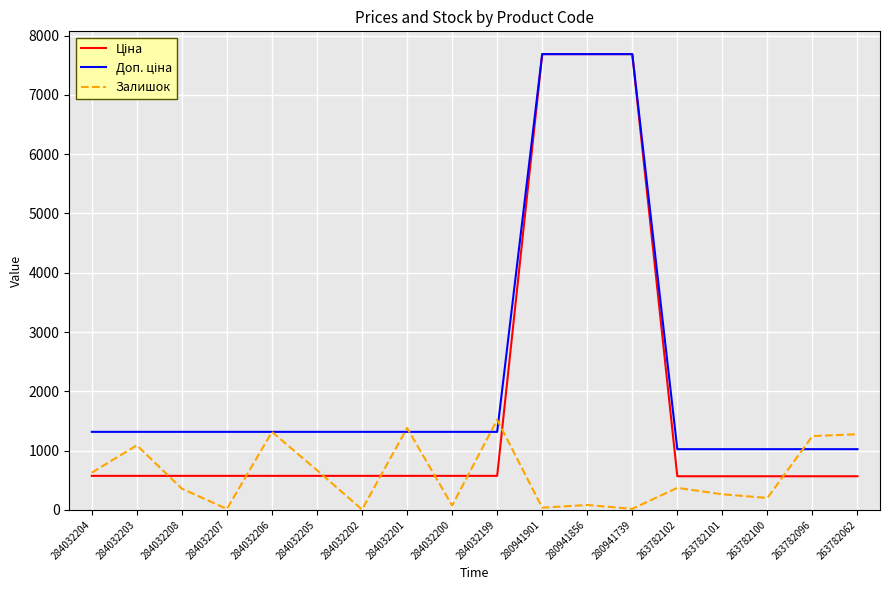

Between 284032199 and 263782100, which series saw the biggest shift?

Залишок